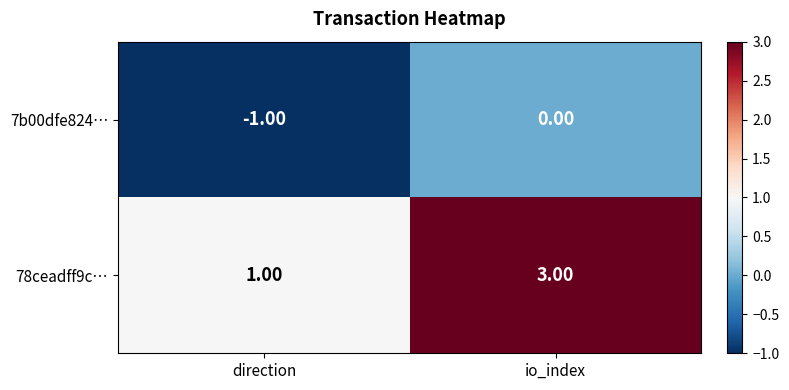

What is the sum of all 78ceadff9c… values?

4